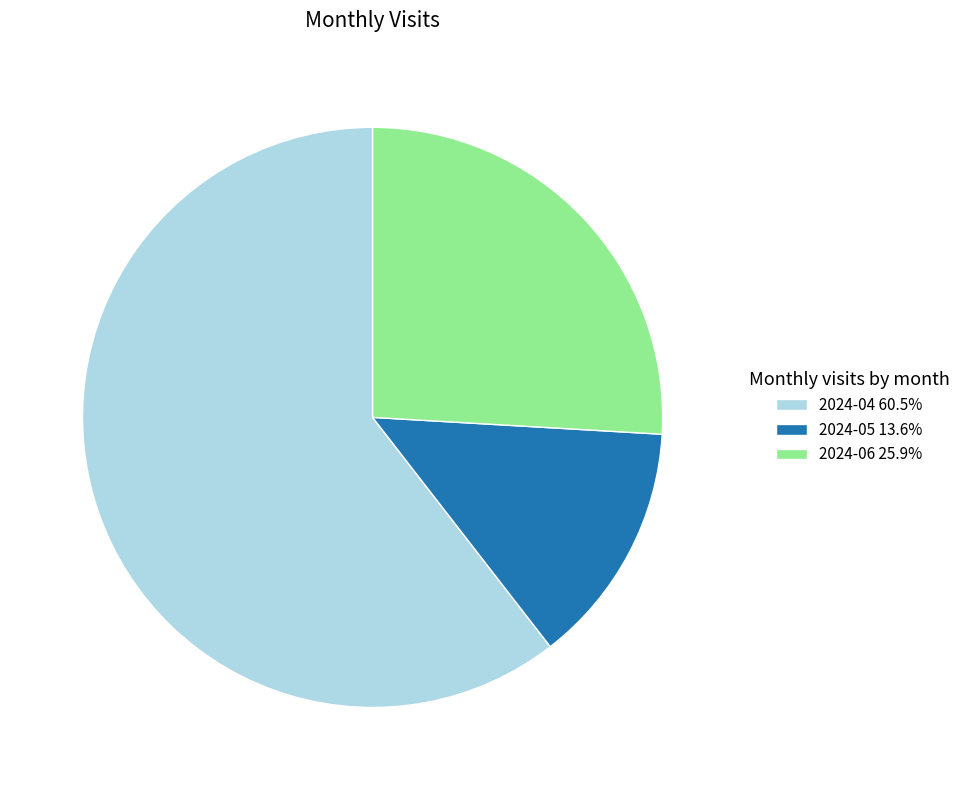

Is 2024-04 the majority of the pie?

Yes